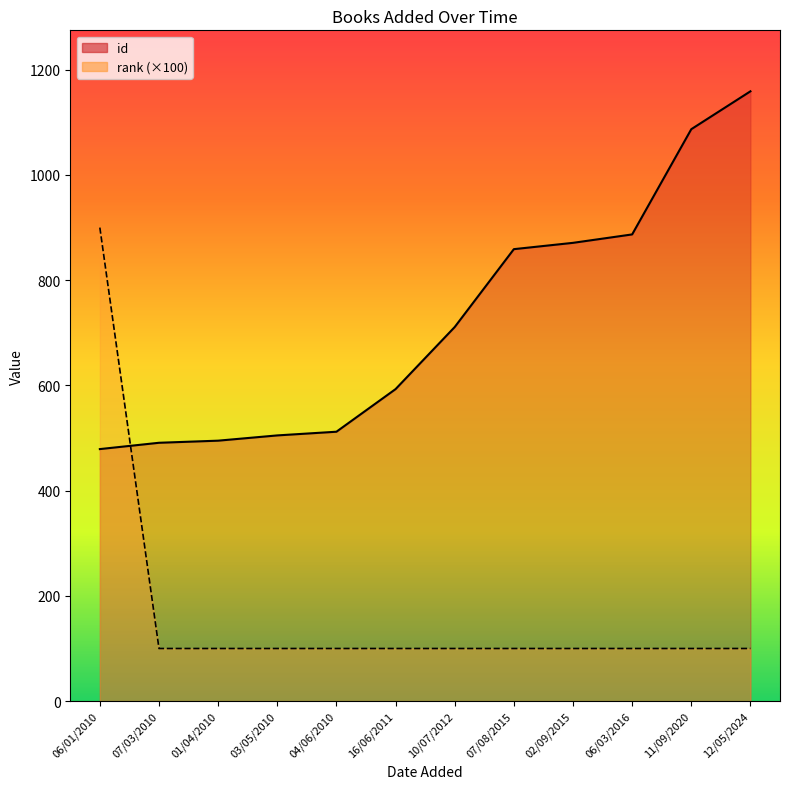

The value of id at 12/05/2024 is 1159. True or false?

True